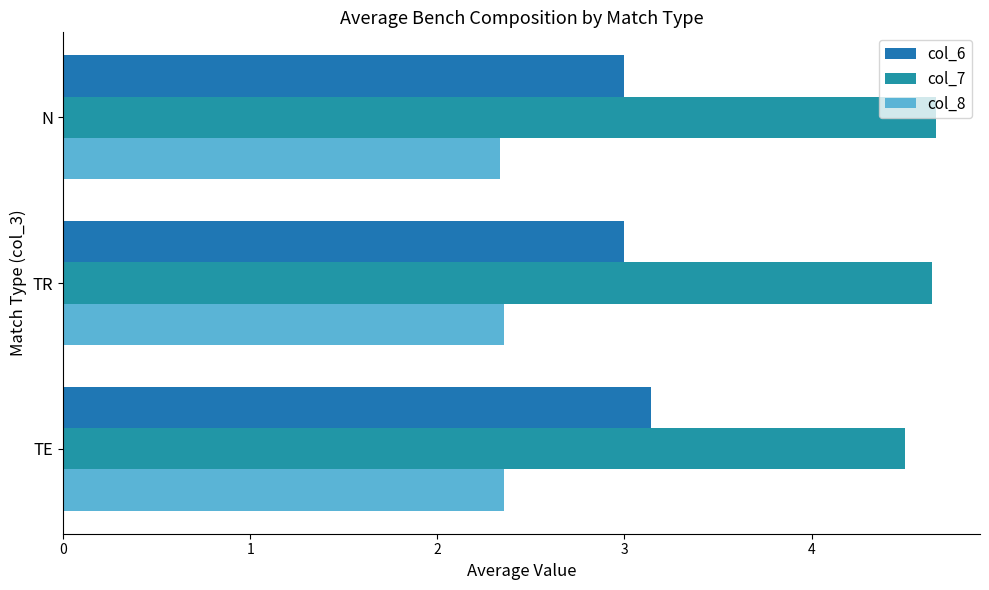

Count the number of categories in the chart.

3